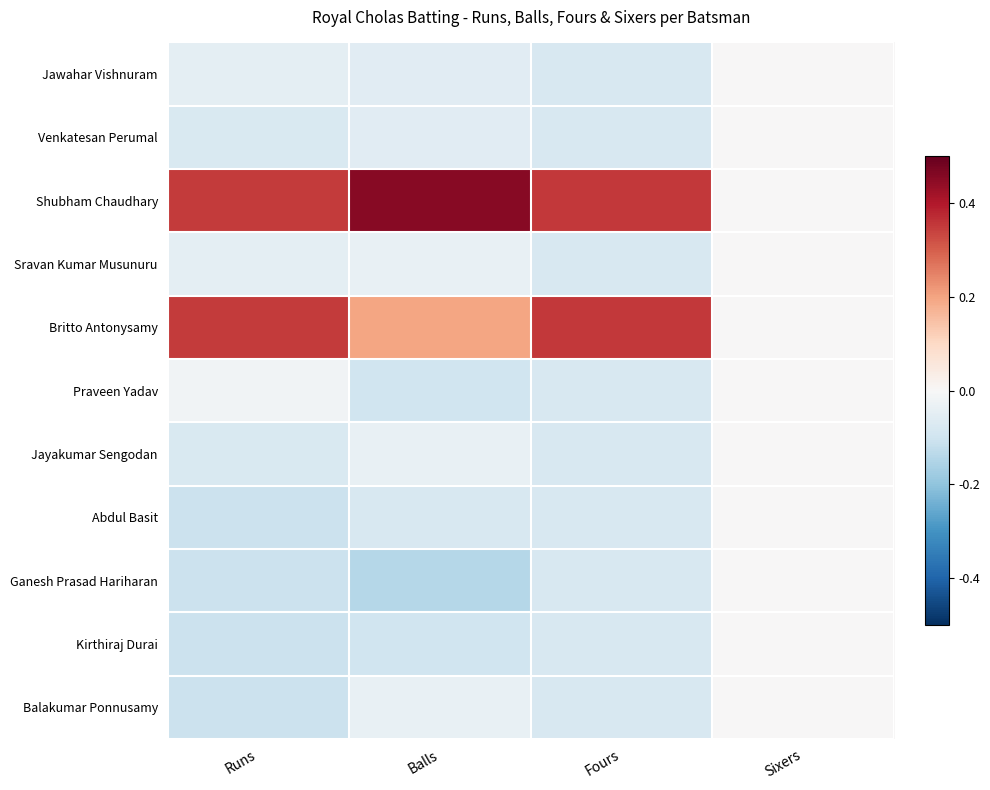

Which series changed the most between Balls and Sixers?

Shubham Chaudhary